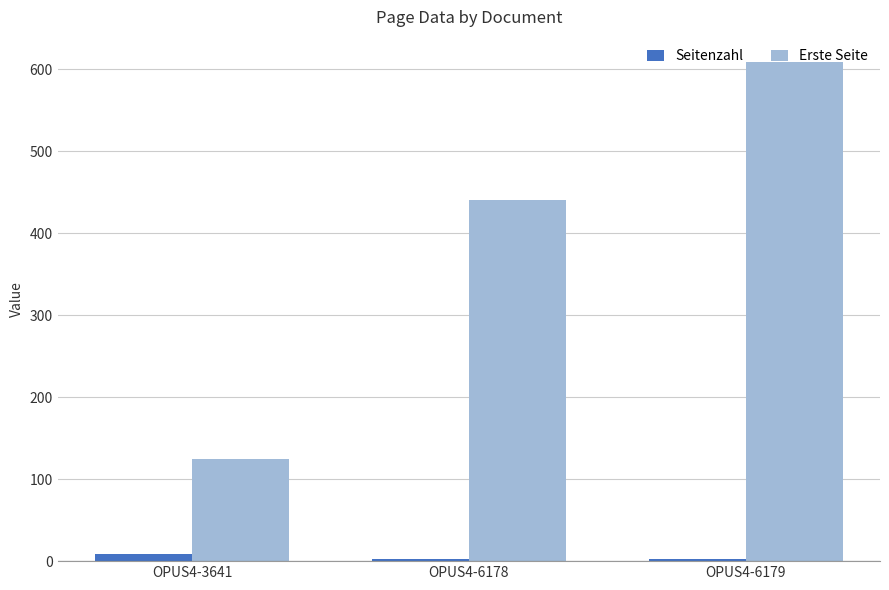

Which series has the largest total across all categories?

Erste Seite